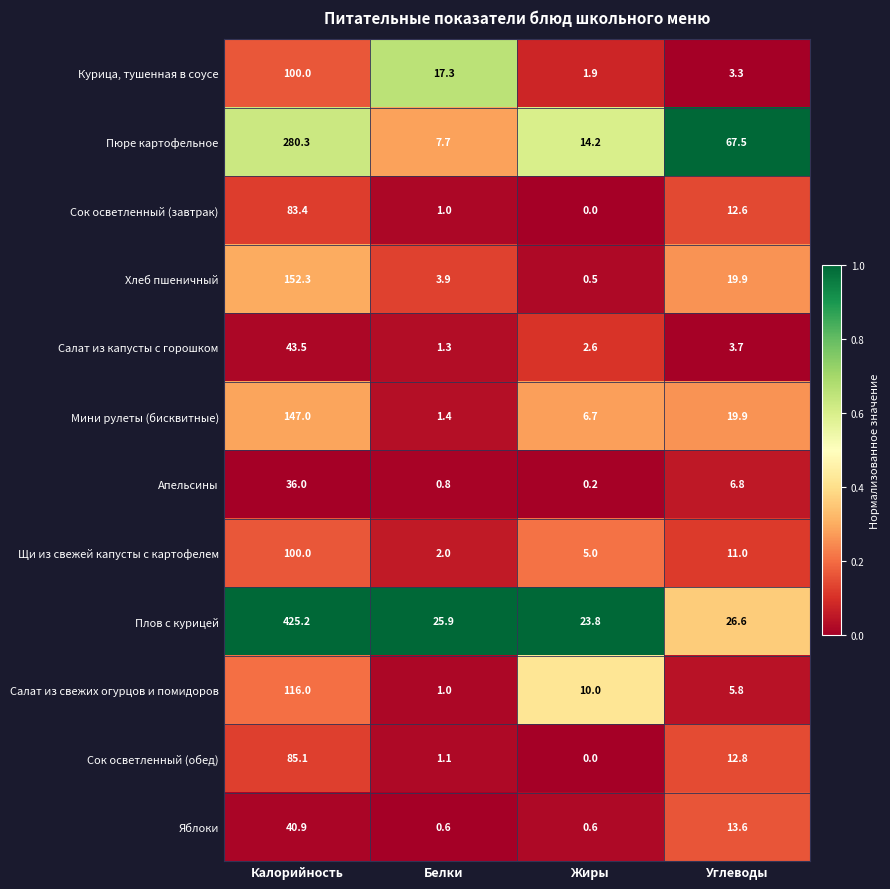

What is the sum of all Плов с курицей values?

501.5